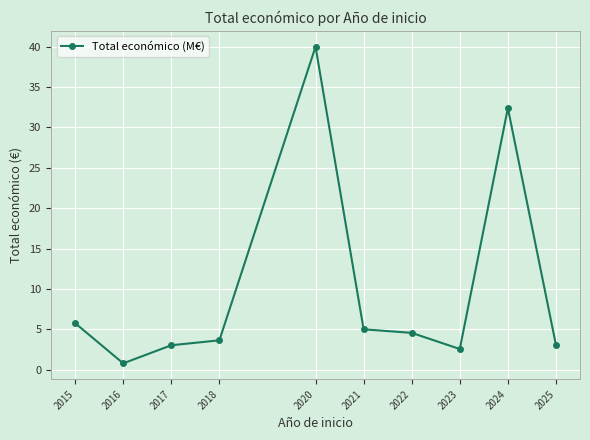

Where is the data nearest to the value 20?

2024